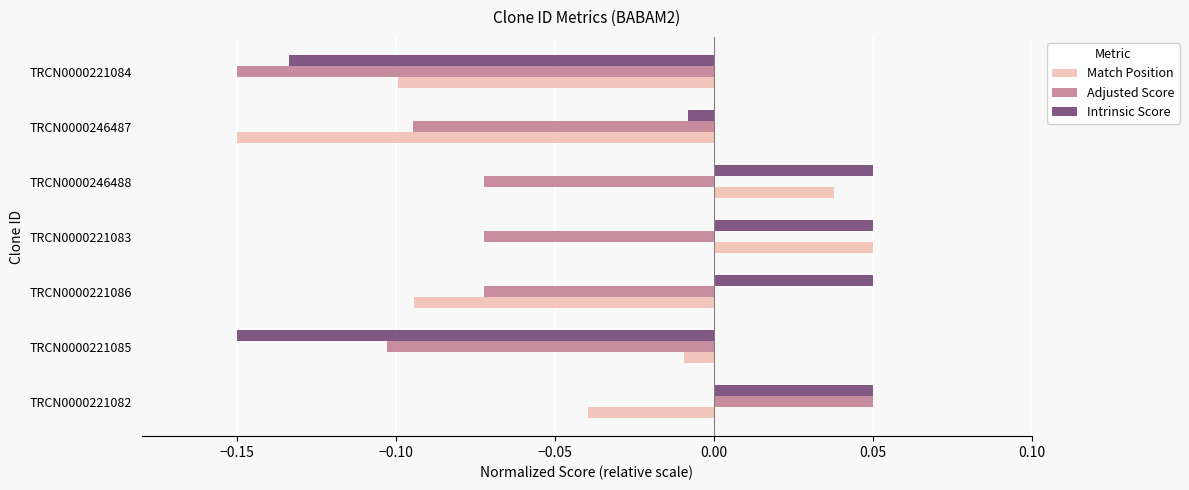

At which label does Adjusted Score reach its peak?

TRCN0000221082